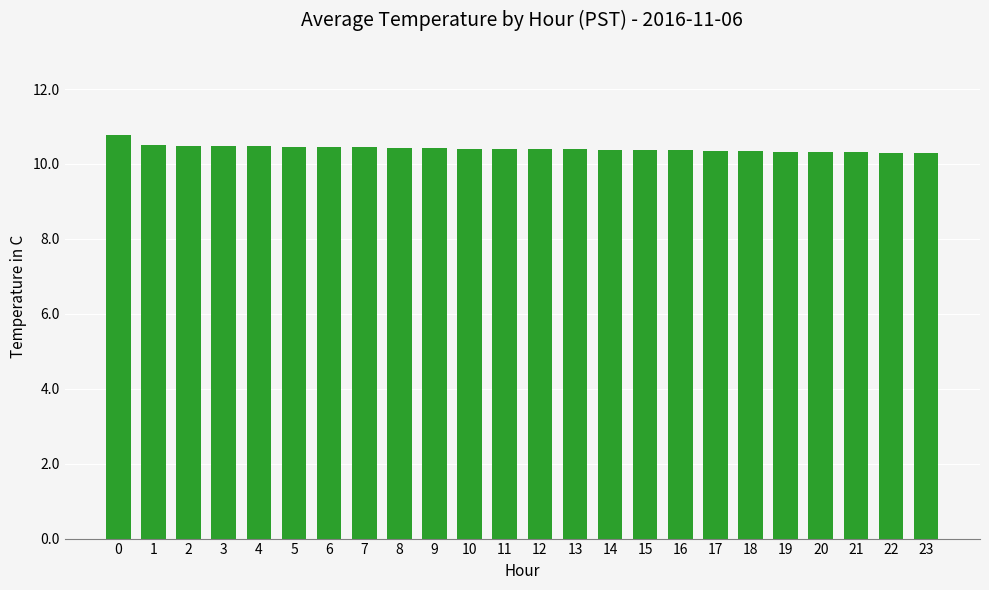

Count the number of data series in this chart.

1